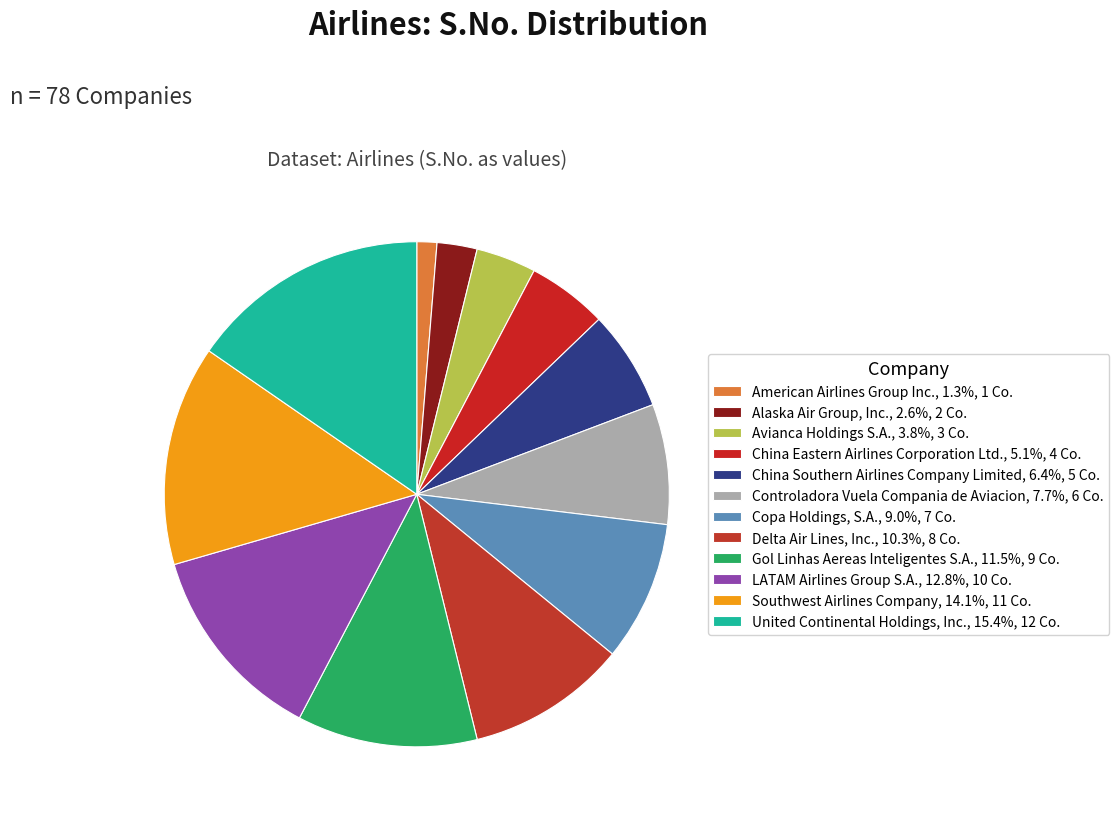

Combined, what portion of the pie is China Eastern Airlines Corporation Ltd. and Delta Air Lines, Inc.?

15.4%